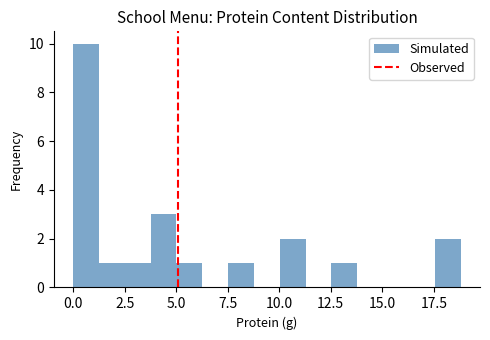

Read against the x-axis, roughly where is the centre of the tallest bar?

0.5